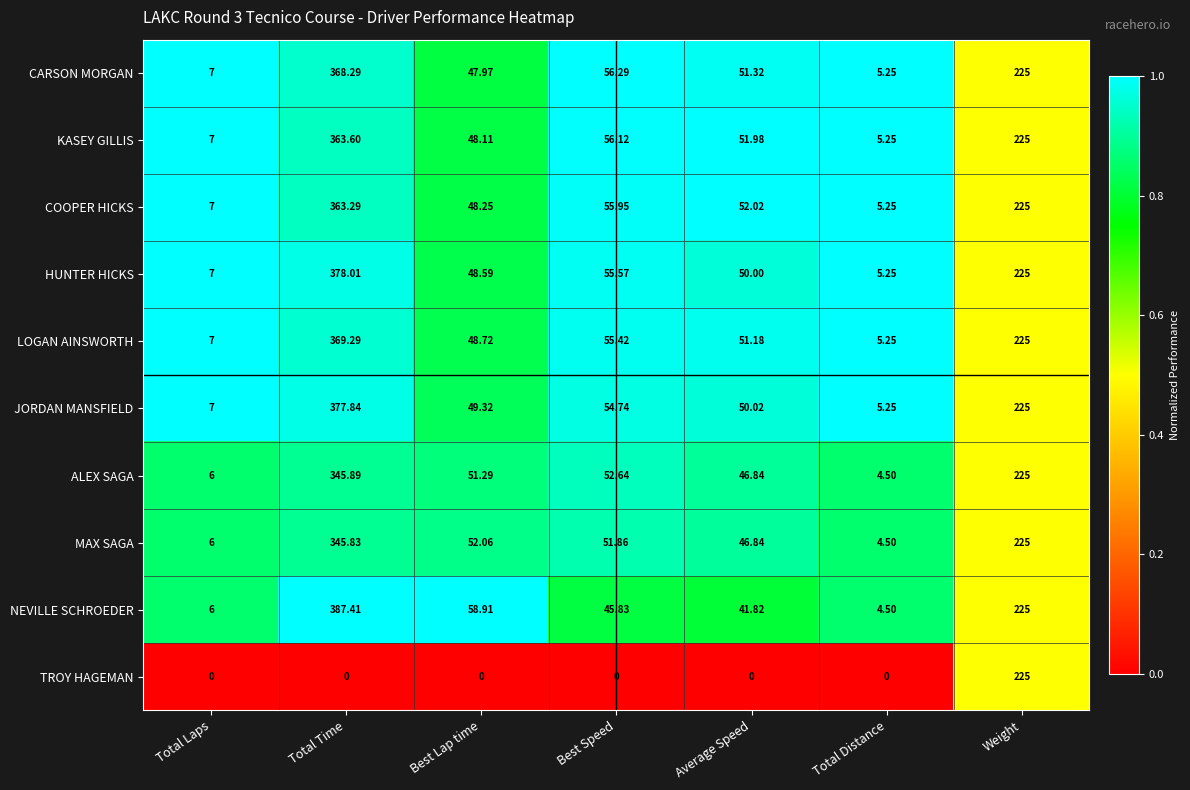

At which category does the chart reach its peak across all series?

Total Time